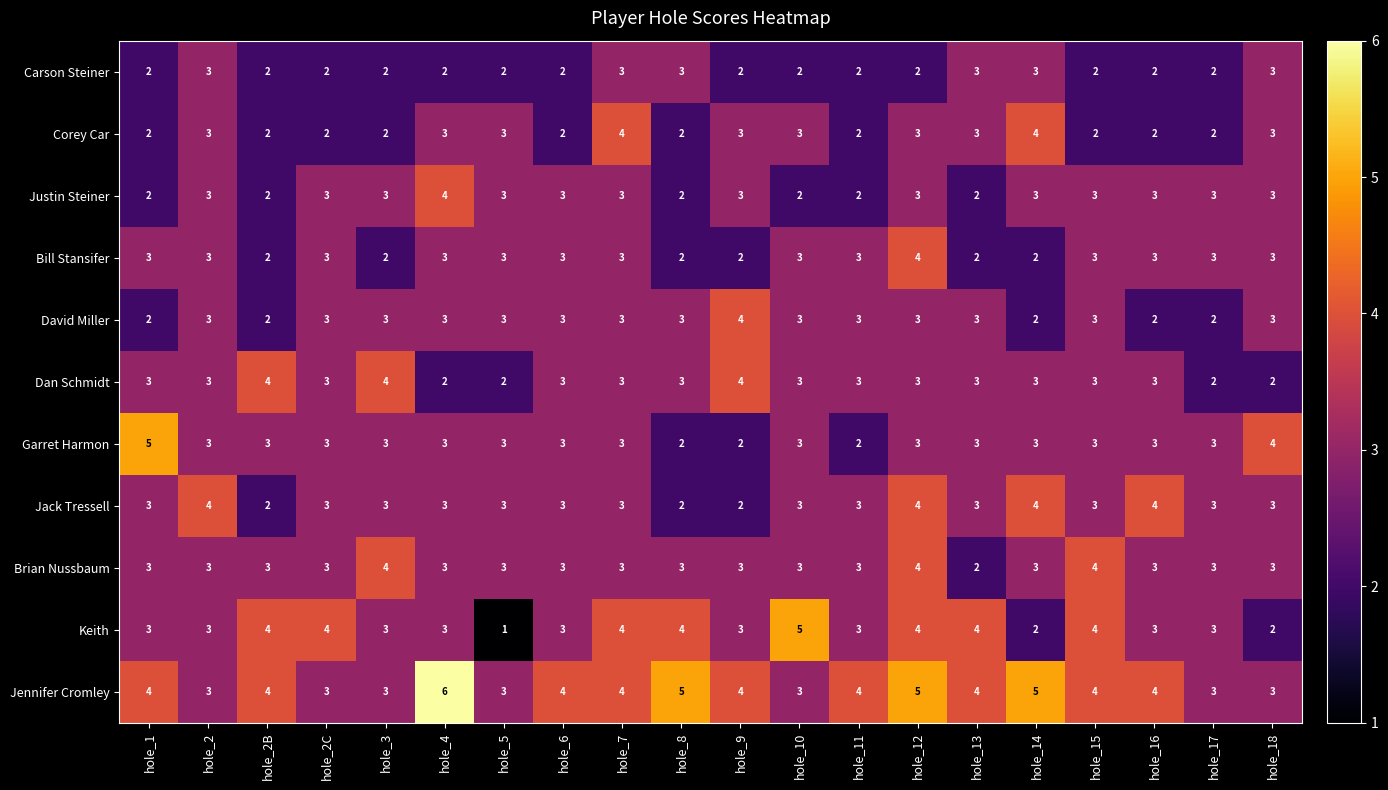

At how many categories does at least one series exceed 2?

20